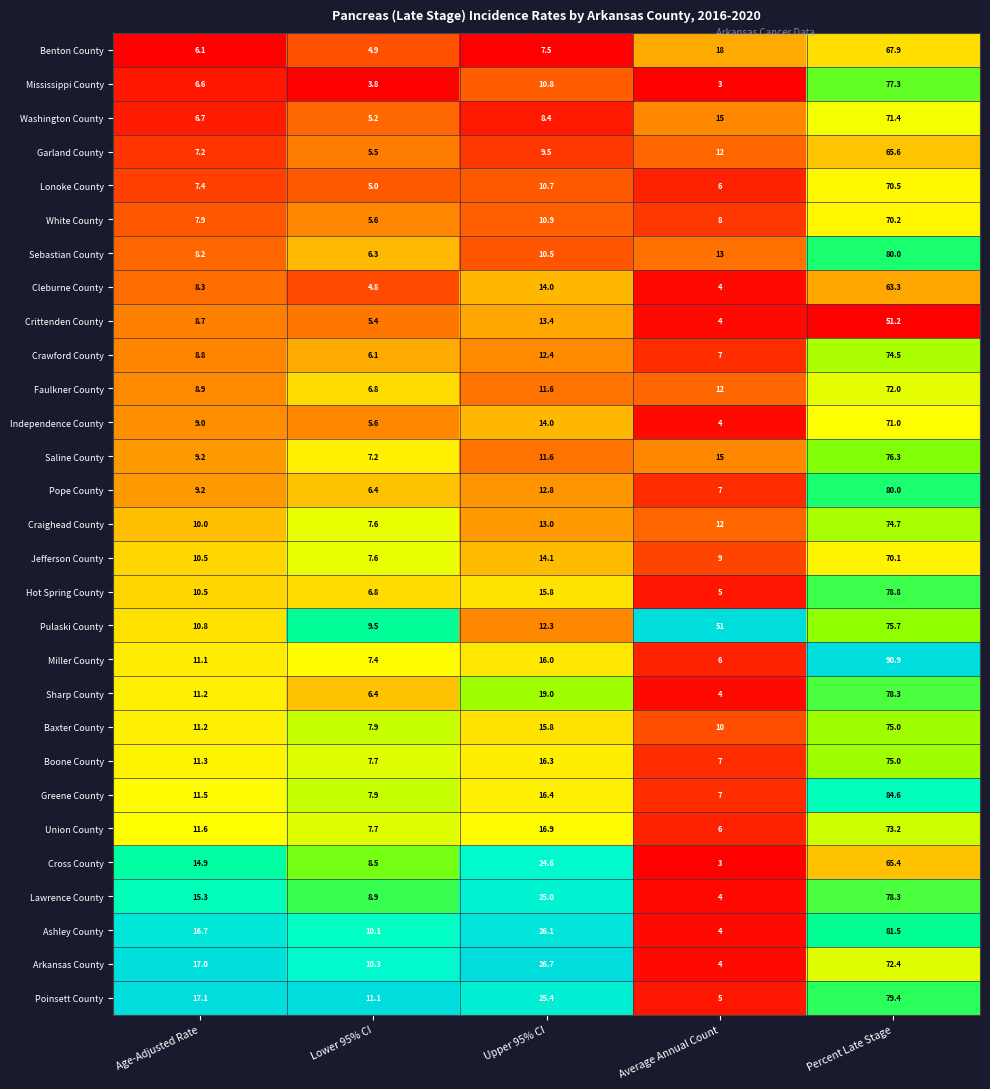

Rank the categories by Cleburne County value from highest to lowest.

Percent Late Stage, Upper 95% CI, Age-Adjusted Rate, Lower 95% CI, Average Annual Count